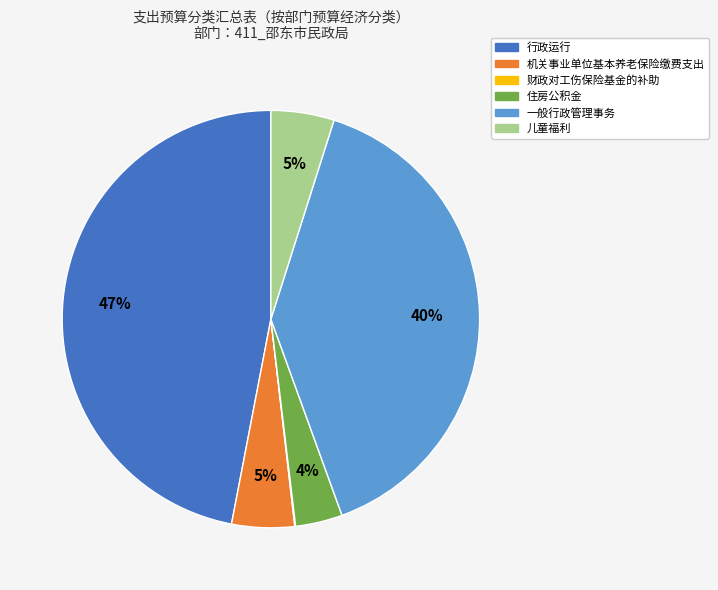

Is 住房公积金 the majority of the pie?

No